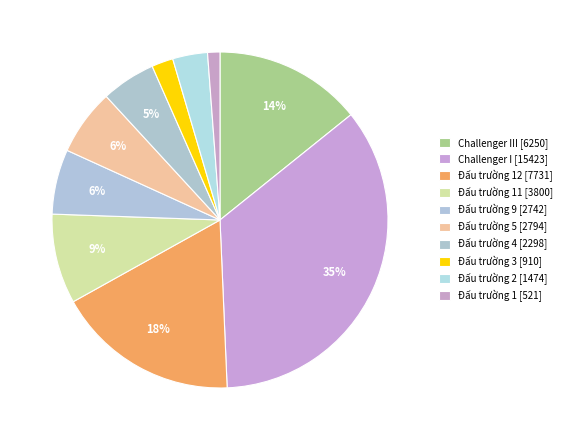

How many segments does this pie chart have?

10